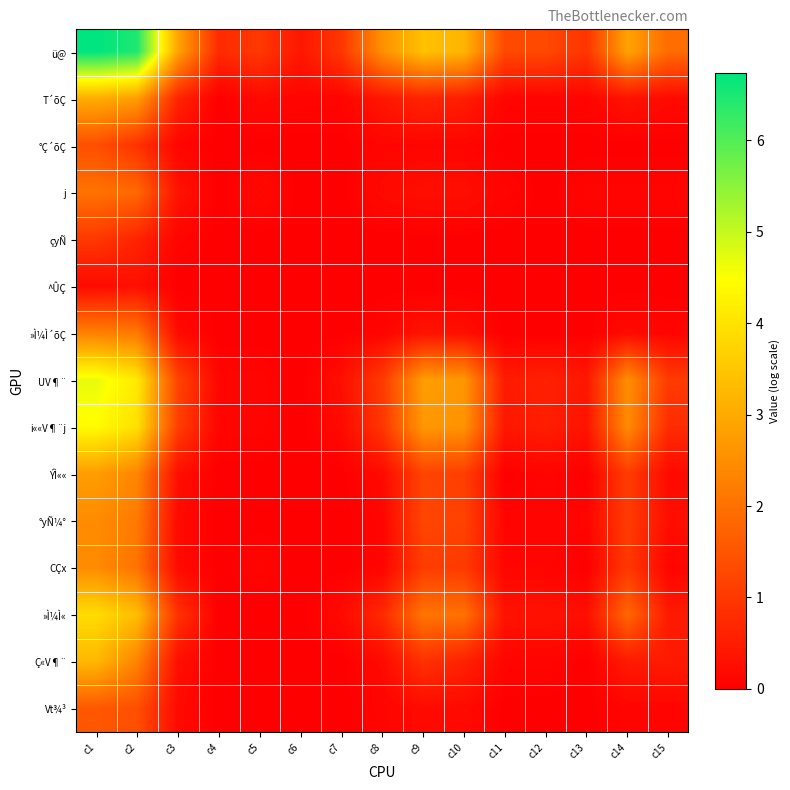

Which has a higher value, c11 or c12?

c11